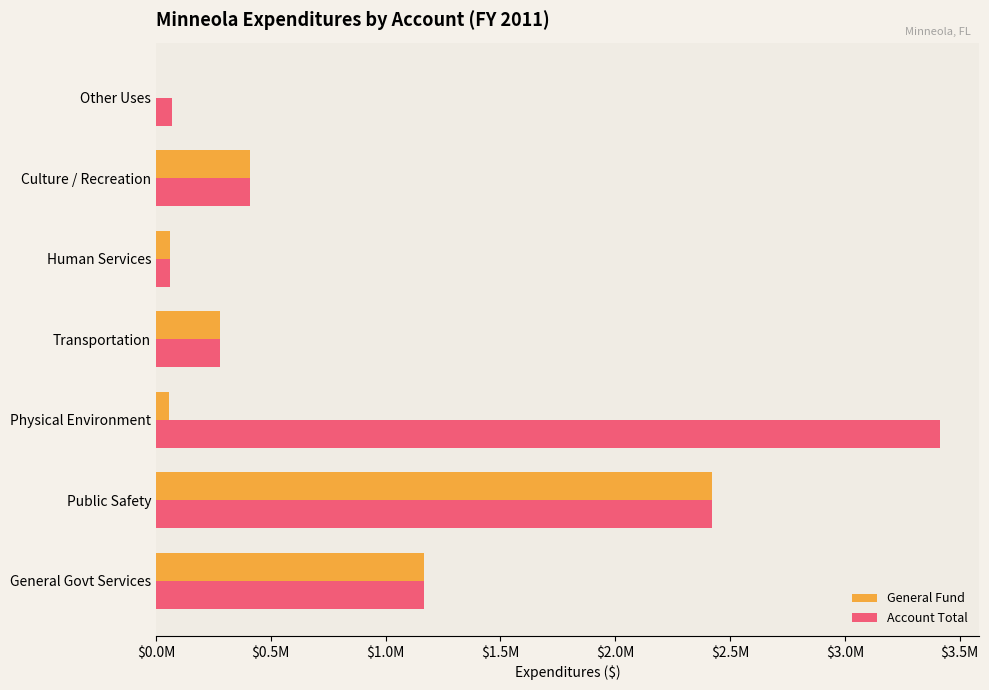

List the series in order of their peak value, lowest first.

General Fund, Account Total